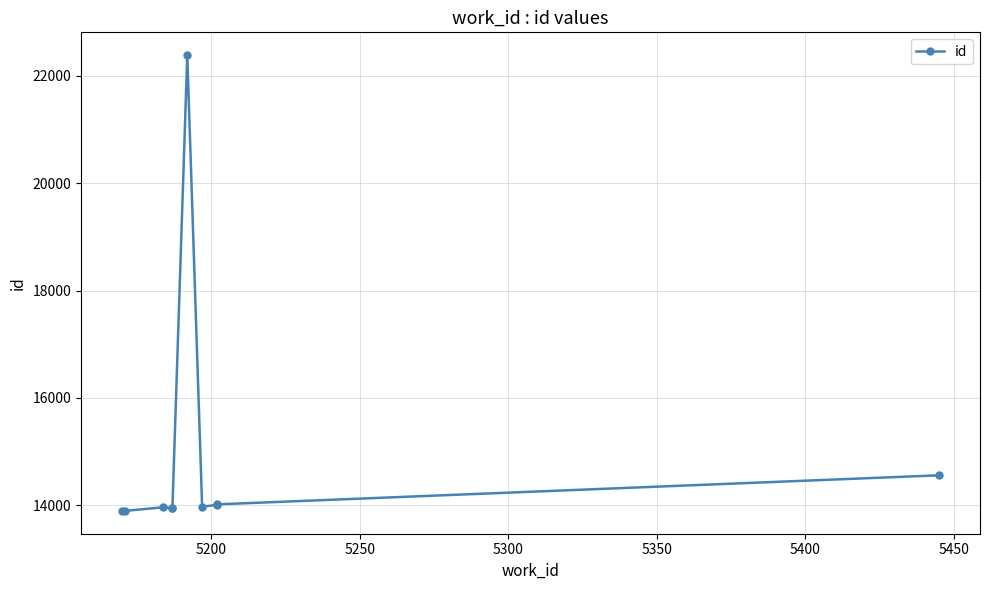

How many values are below 13975?

5